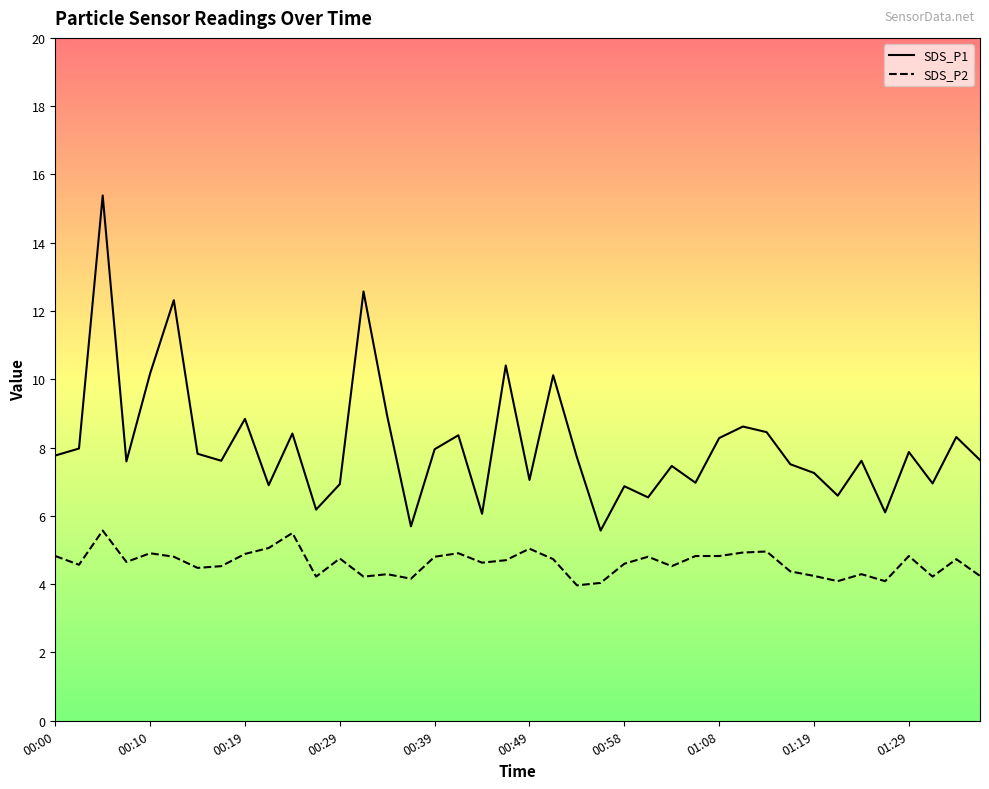

Is this an area chart (filled region under the line)?

No